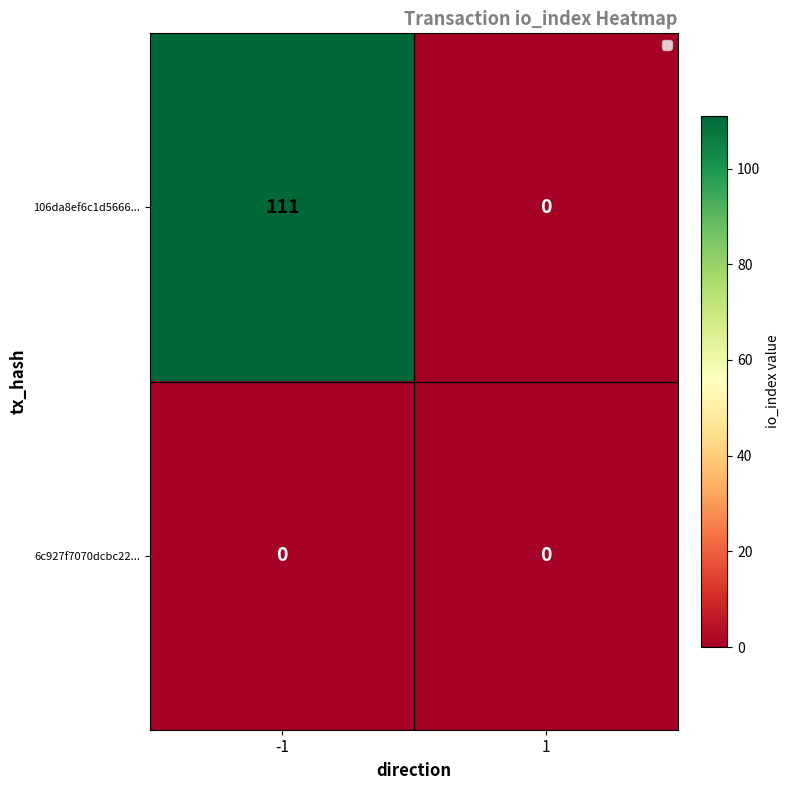

The 106da8ef6c1d5666... series shows 111 at -1. True or false?

True